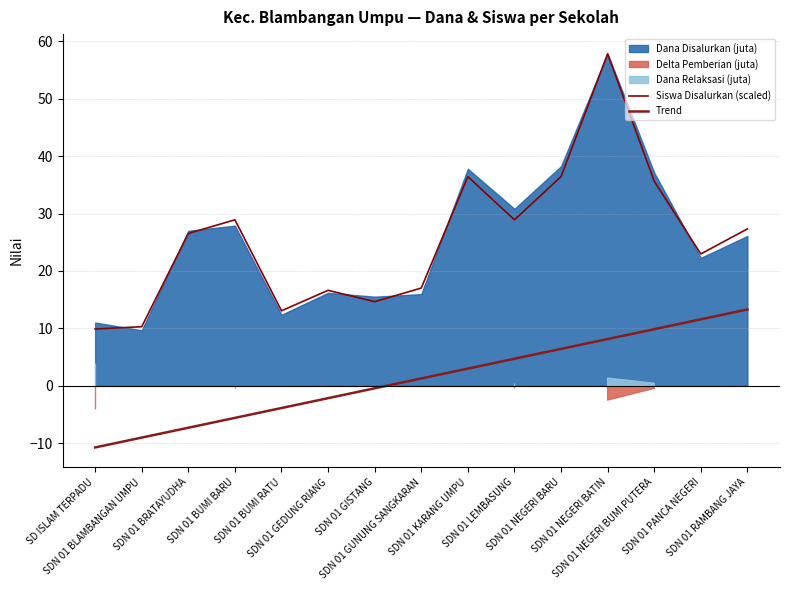

What is the value of the Siswa Disalurkan (scaled) point at the 5th from the left?

13.1